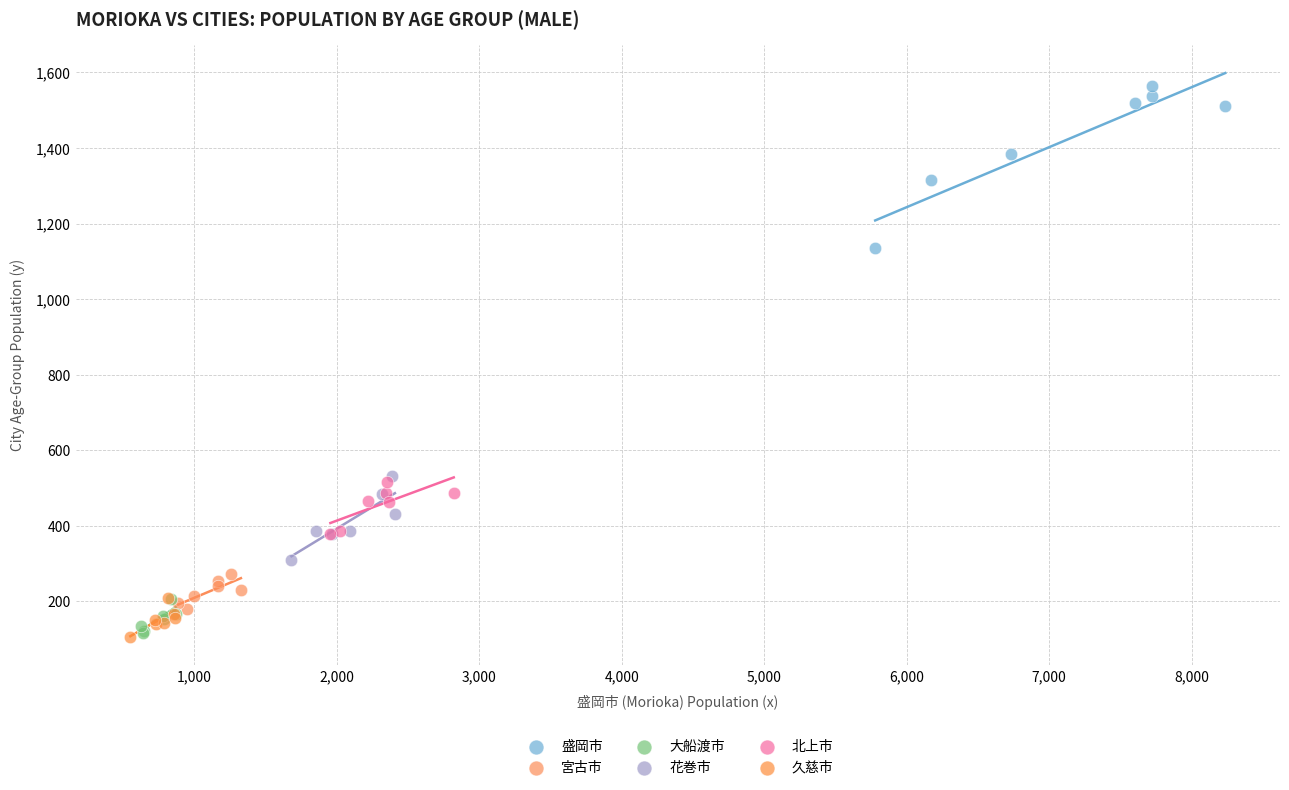

Which series has the largest Y range (max minus min)?

盛岡市